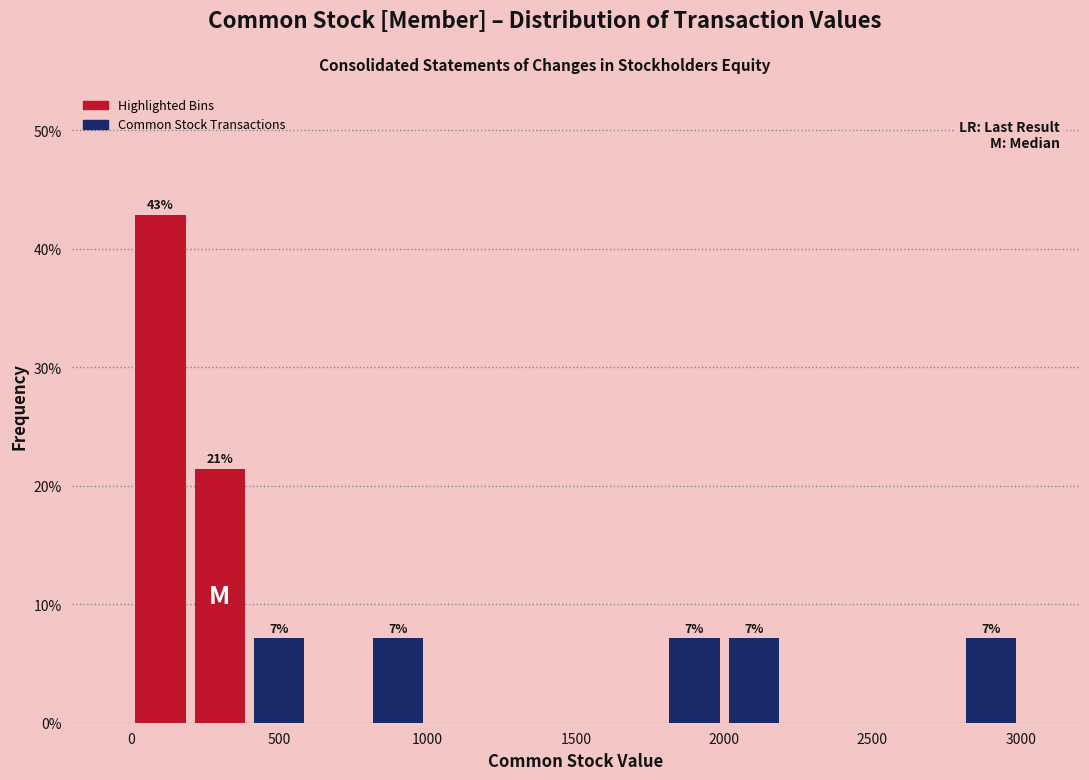

Which range on the x-axis has the tallest bar?

0 to 200